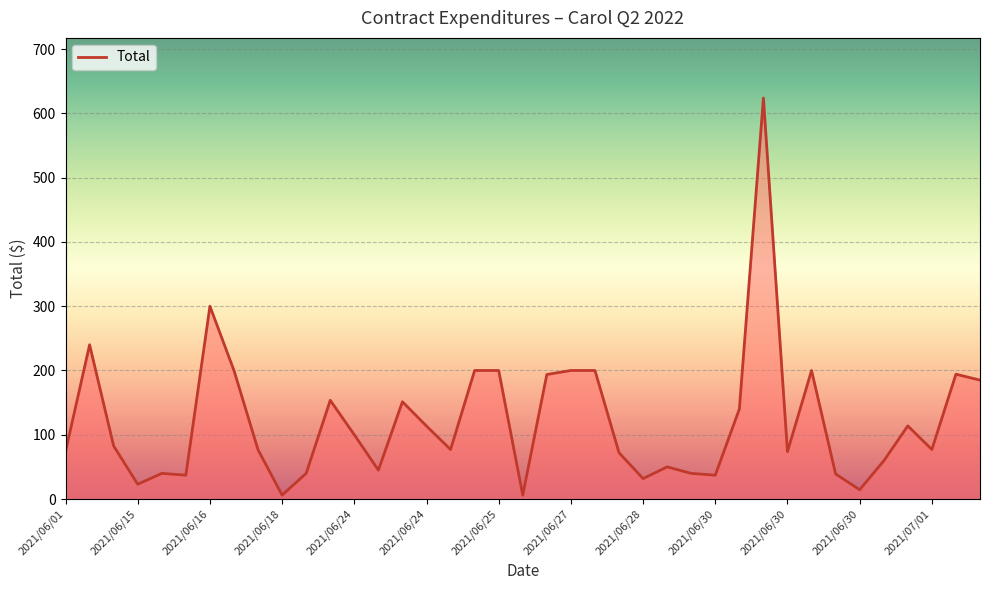

How many lines are shown in the chart?

1